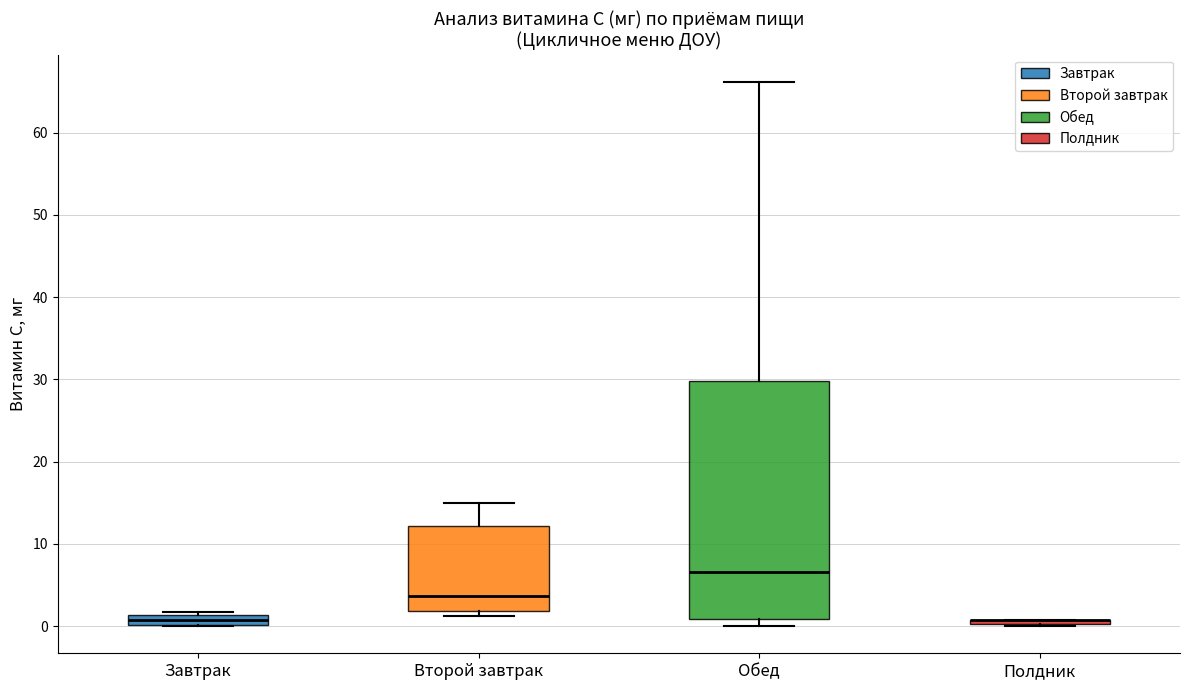

Where is the upper edge of the box for Обед on the y-axis? The values are not printed on the chart, so give them approximately, as read against the axis.

30